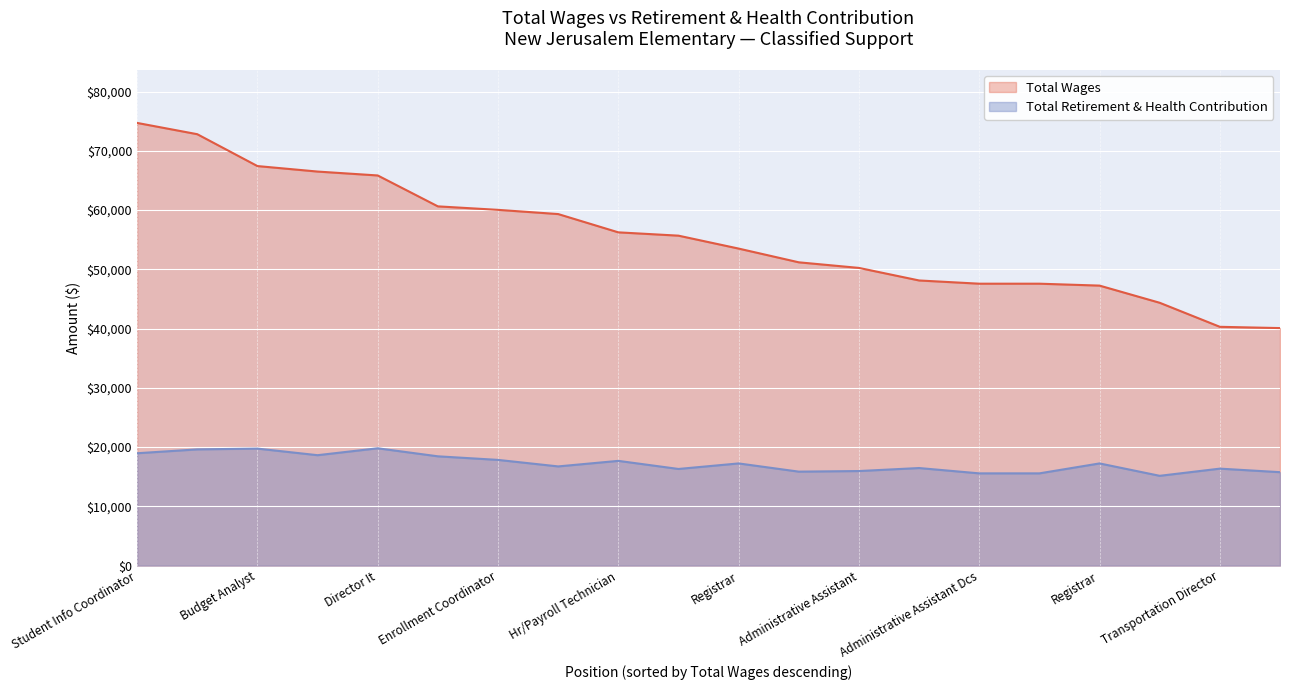

Count the number of categories in the chart.

20